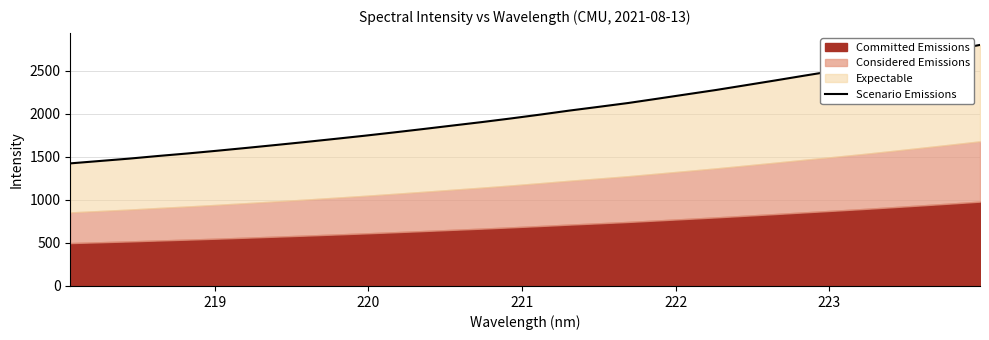

What is the maximum value shown in the chart?

2796.9